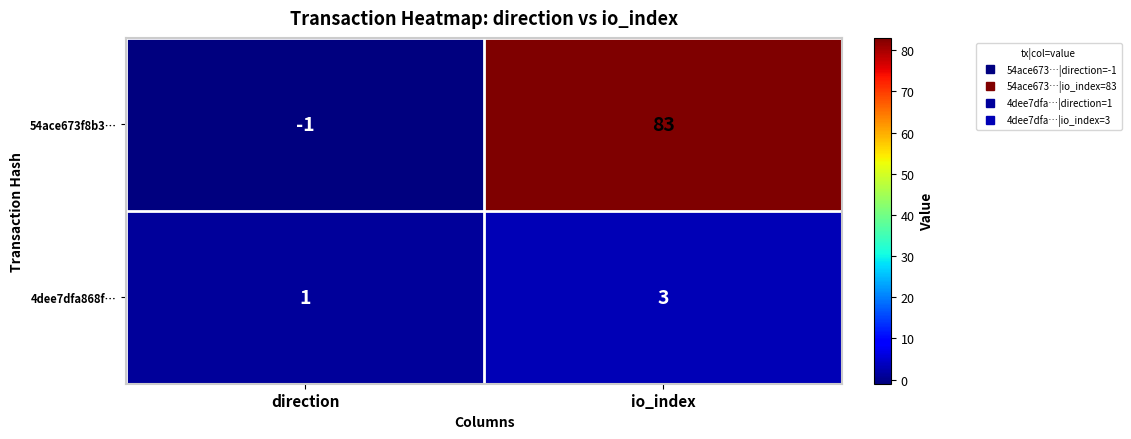

What is the sum of all 54ace673f8b3… values?

82